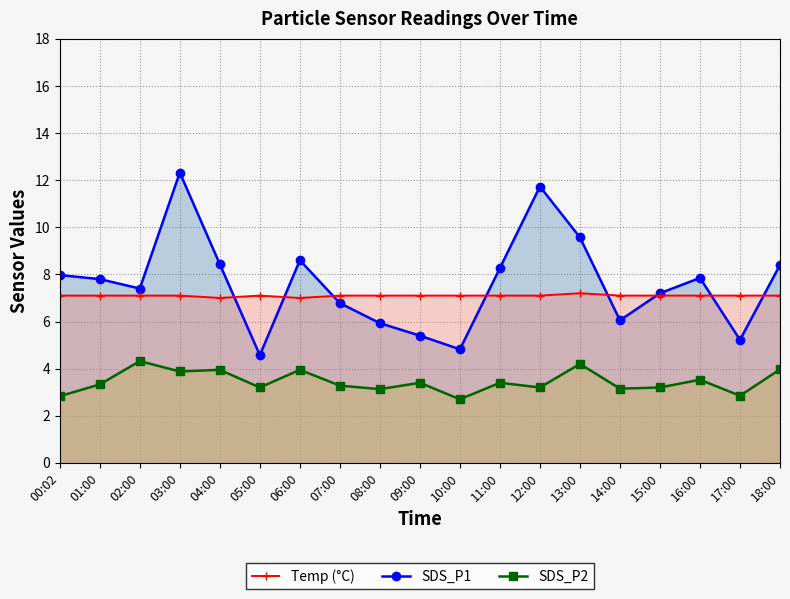

Does the chart have visible grid lines?

Yes